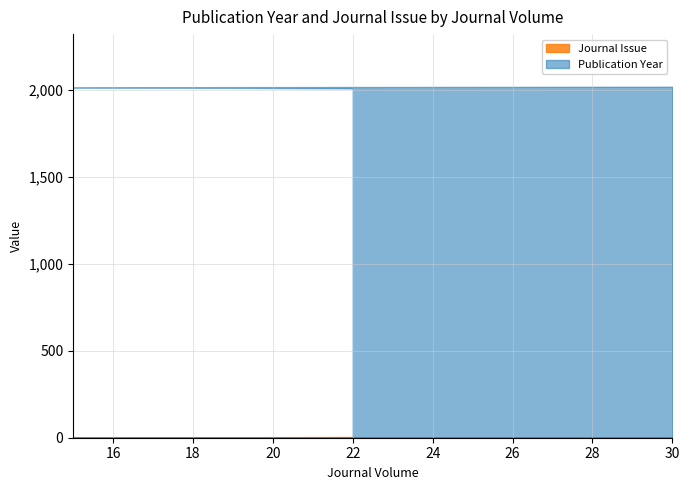

The value of Publication Year at 22 is 3297. True or false?

False